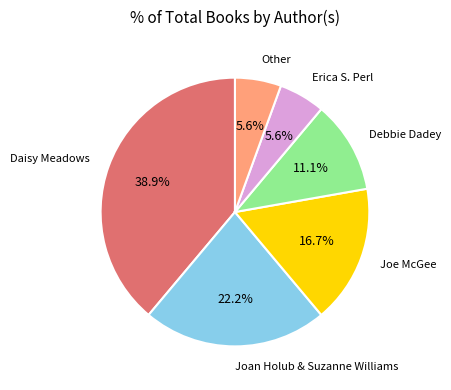

To the nearest percent, what is the average slice percentage?

17%